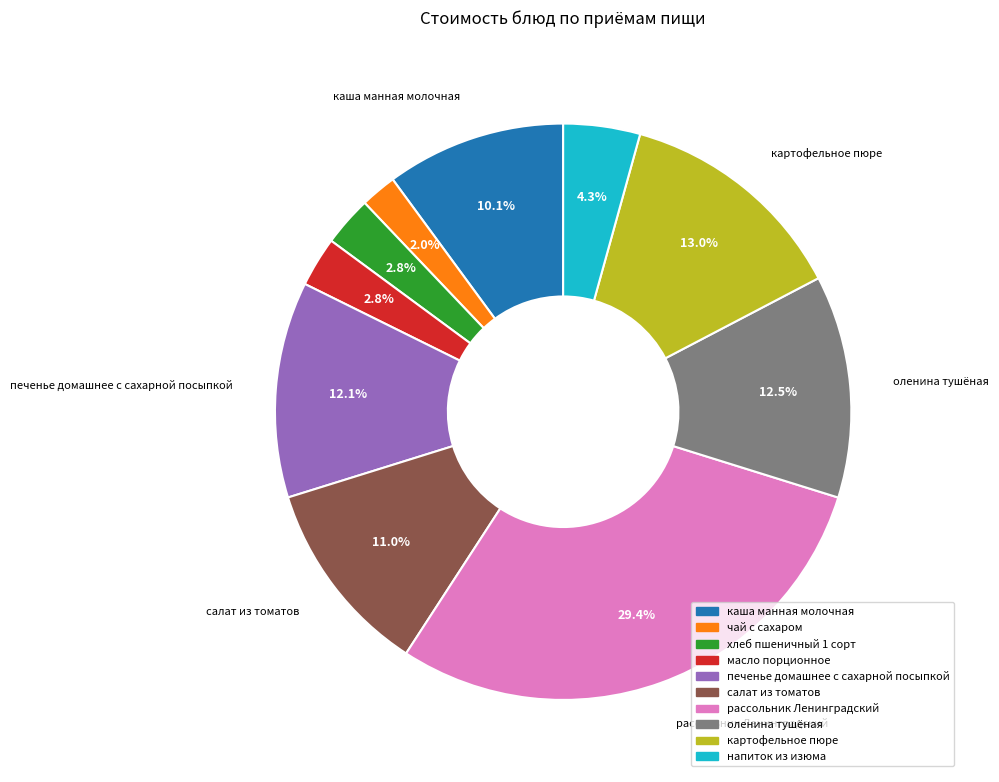

Approximately how many times larger is the value at масло порционное compared to печенье домашнее с сахарной посыпкой?

0.2